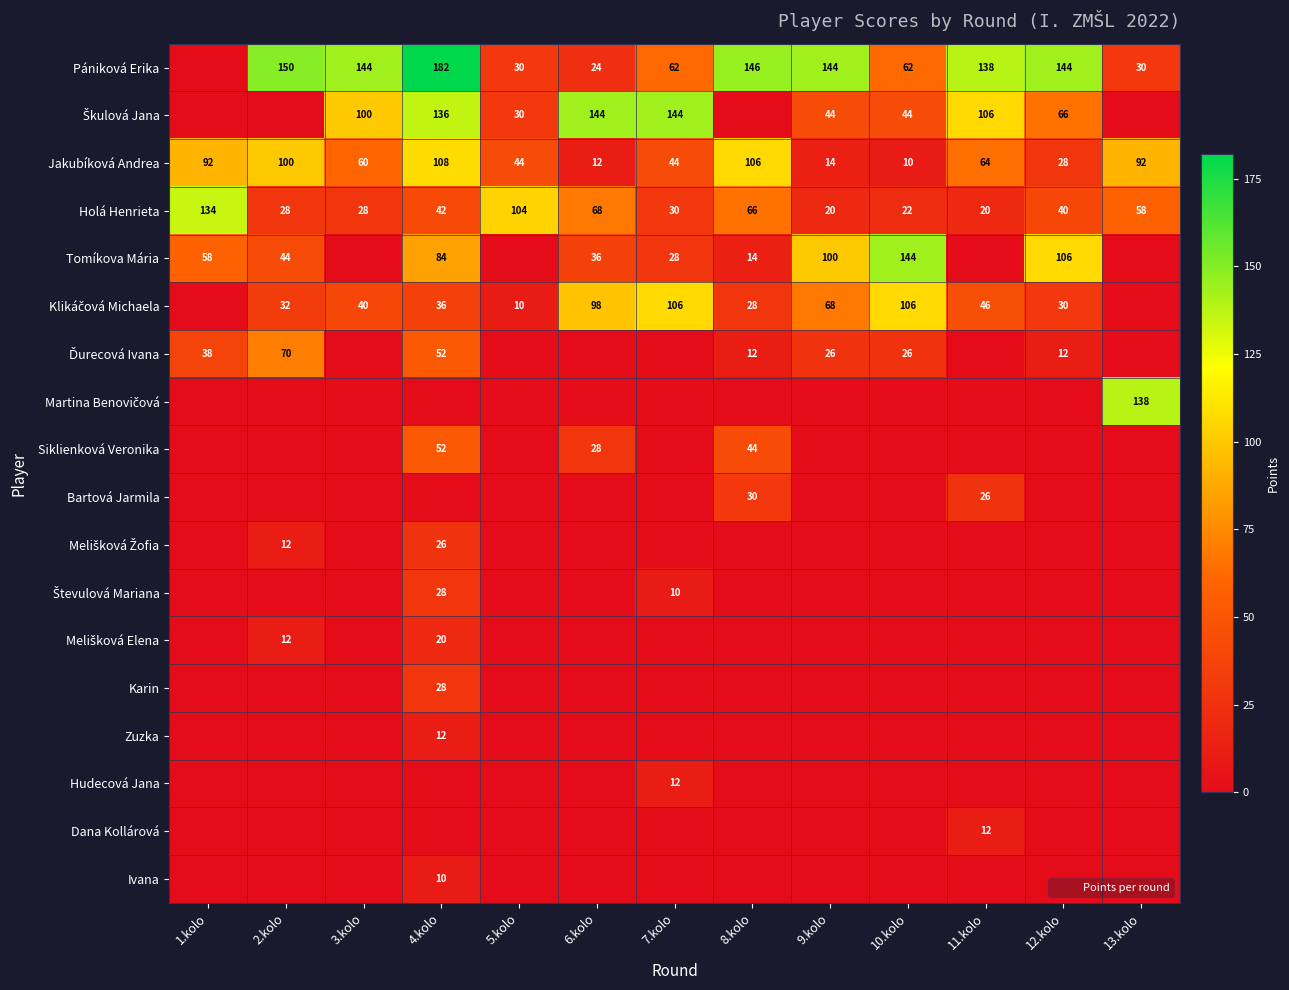

What is the total value across all series at 9.kolo?

416